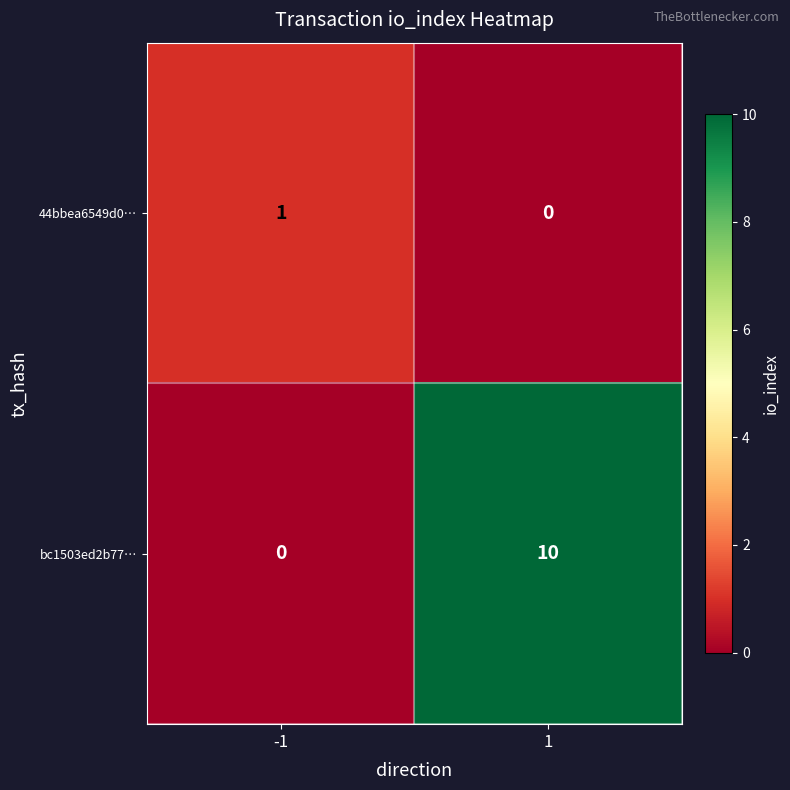

What is the greatest value displayed?

10